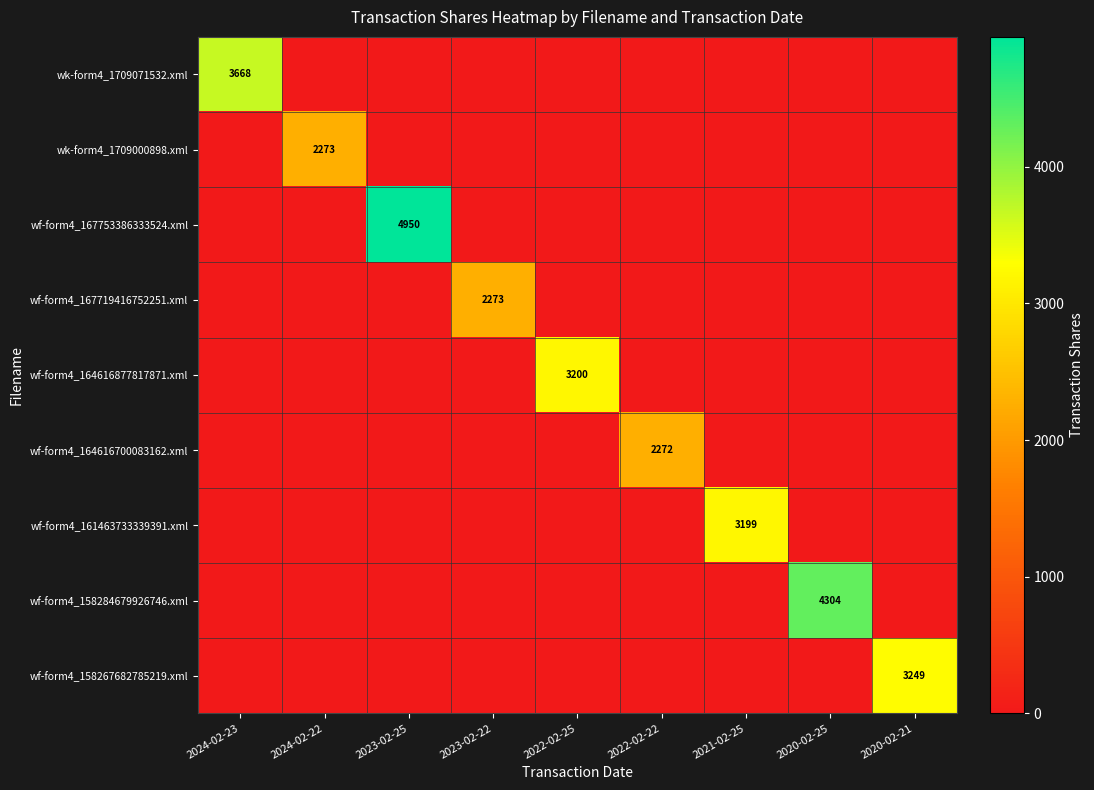

Which has a higher value, 2020-02-21 or 2022-02-22?

2020-02-21